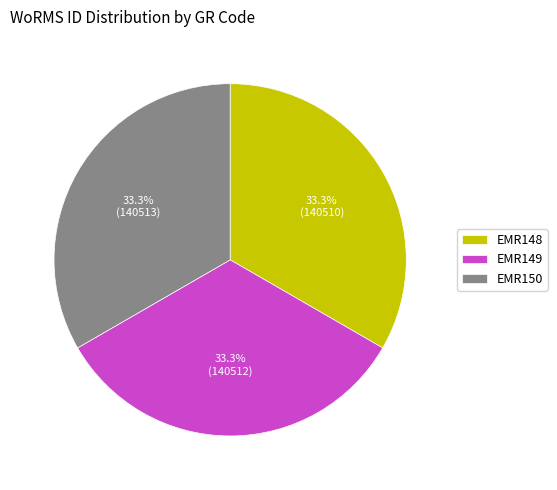

Is it true that EMR148 is 33% of the pie?

True